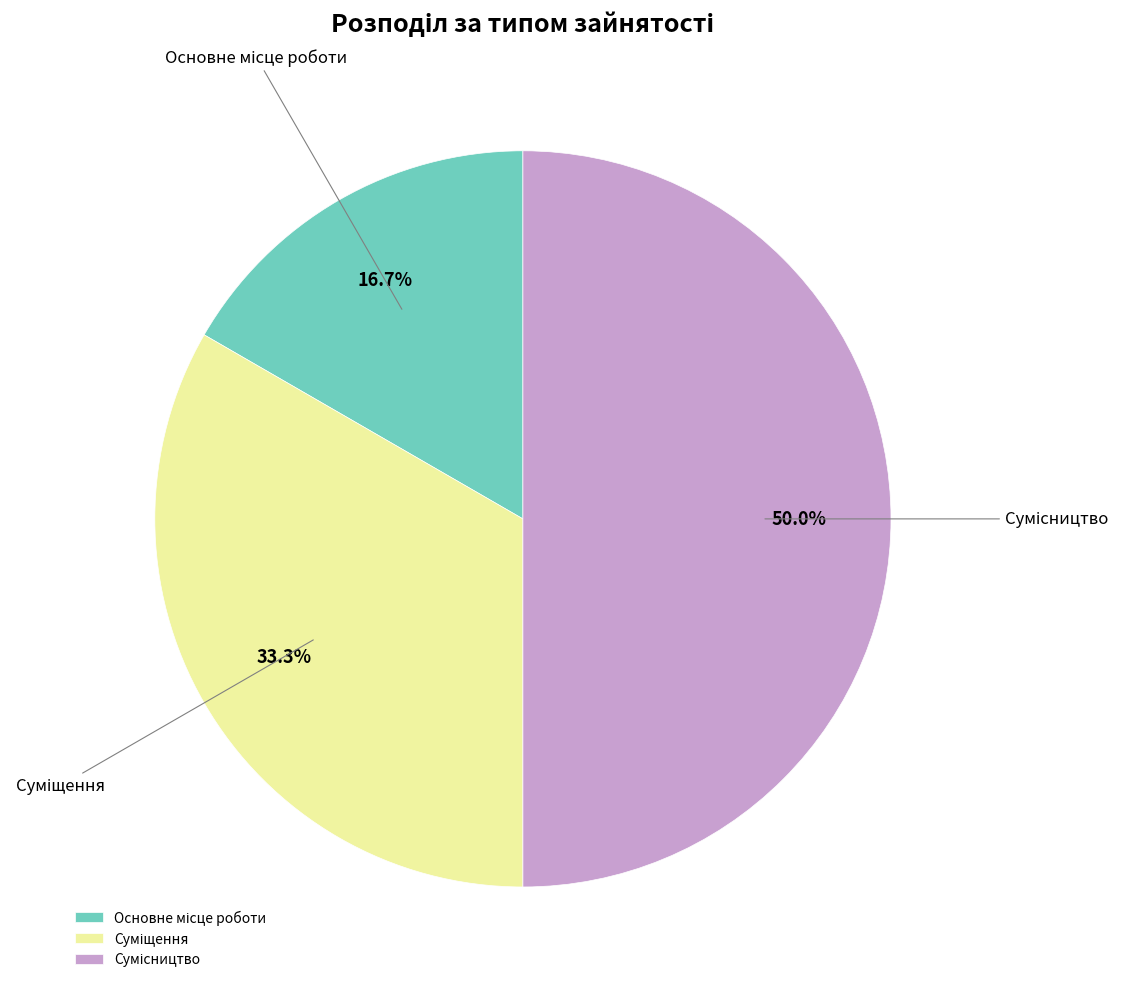

Rank the categories by value from highest to lowest.

Сумісництво, Суміщення, Основне місце роботи